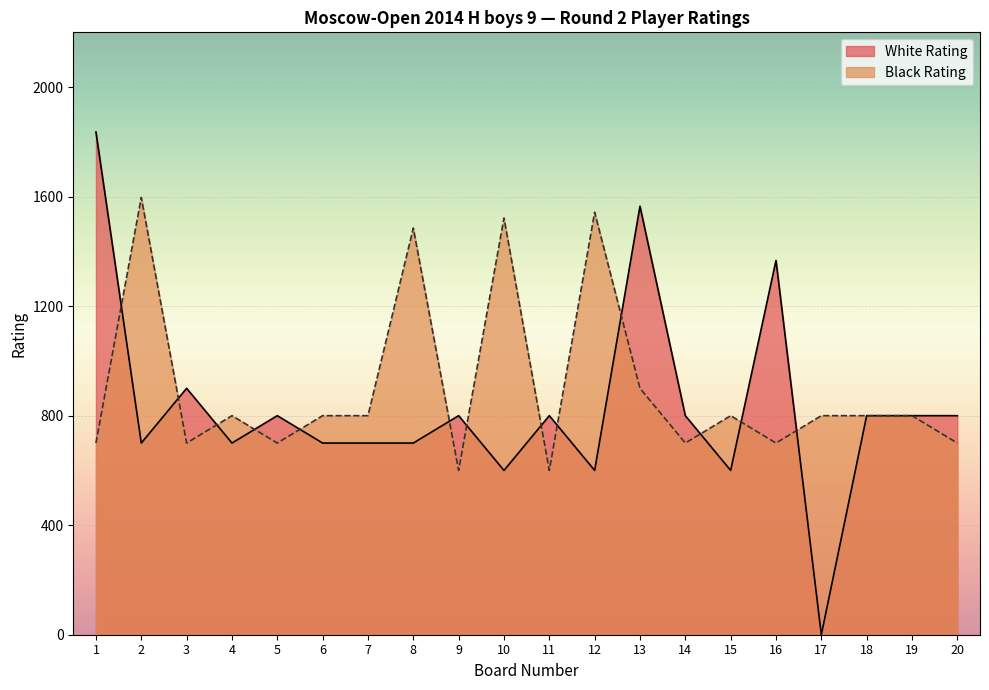

What is the sum of all Black Rating values?

18047